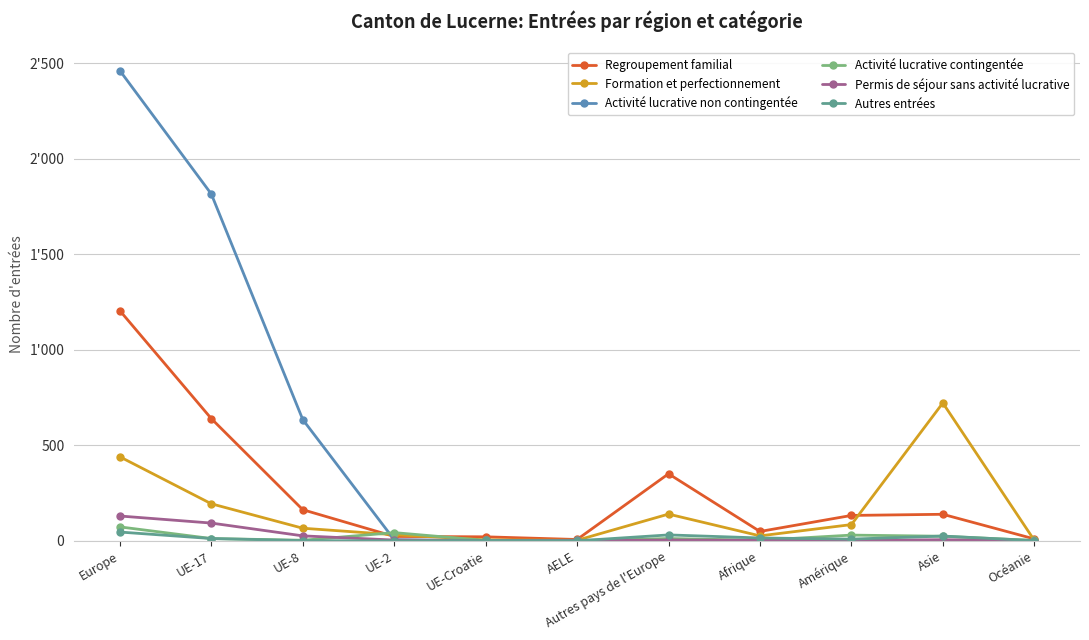

How many interior local valleys does the Regroupement familial series have?

2